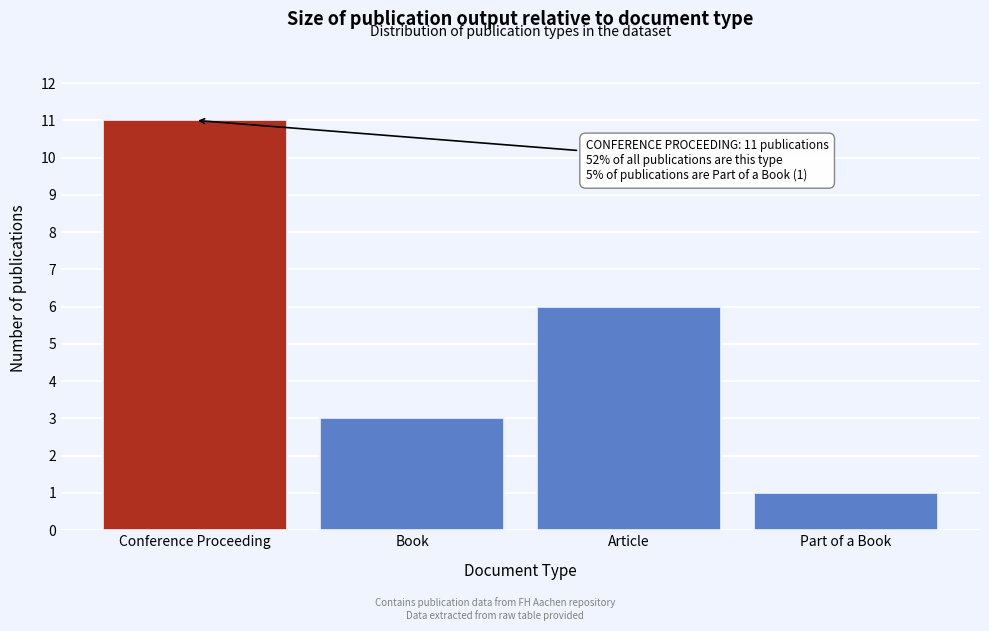

Reading left to right, what are all the values shown in this chart?

Conference Proceeding=11	Book=3	Article=6	Part of a Book=1